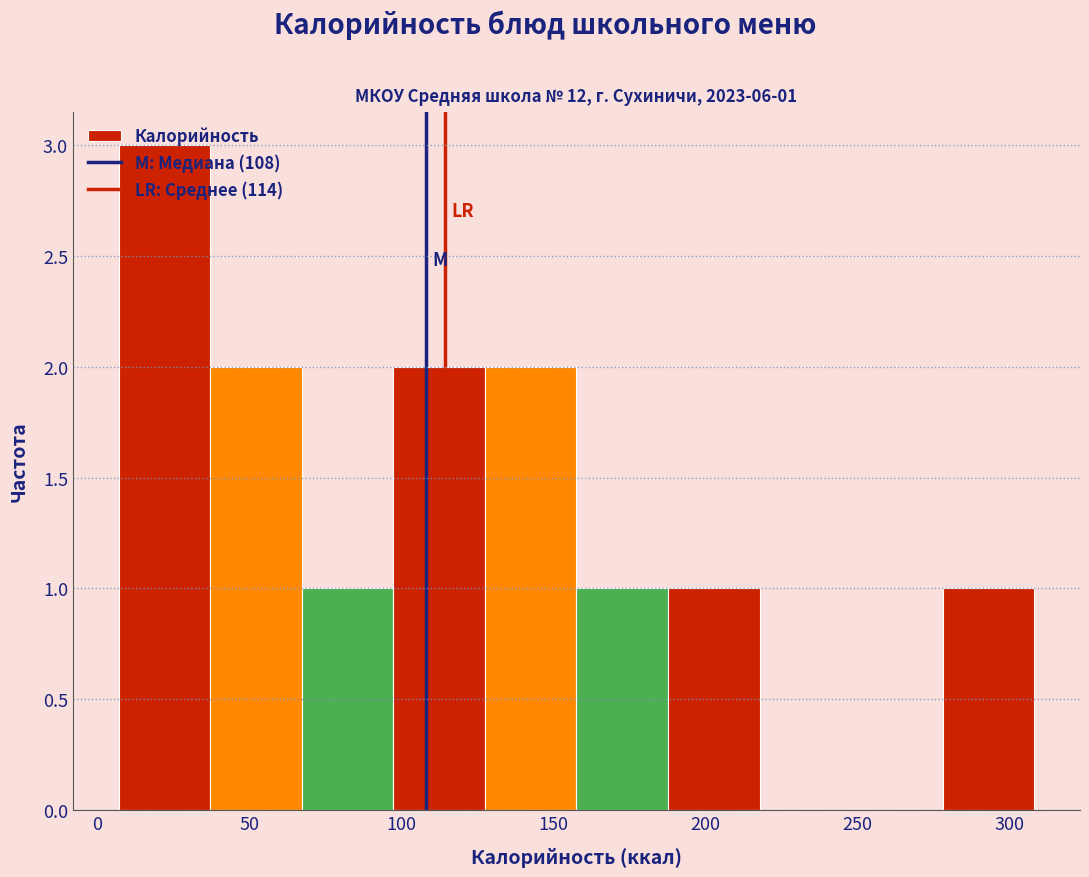

Which range on the x-axis has the tallest bar?

5 to 35